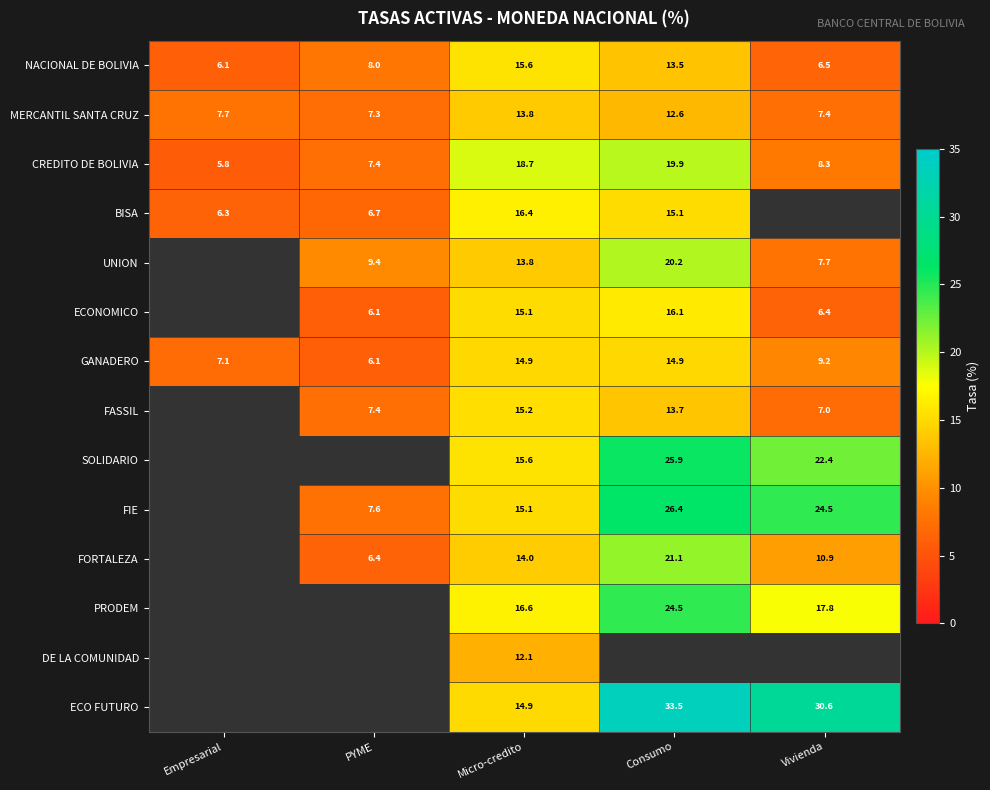

Rank the categories by CREDITO DE BOLIVIA value from lowest to highest.

Empresarial, PYME, Vivienda, Micro-credito, Consumo